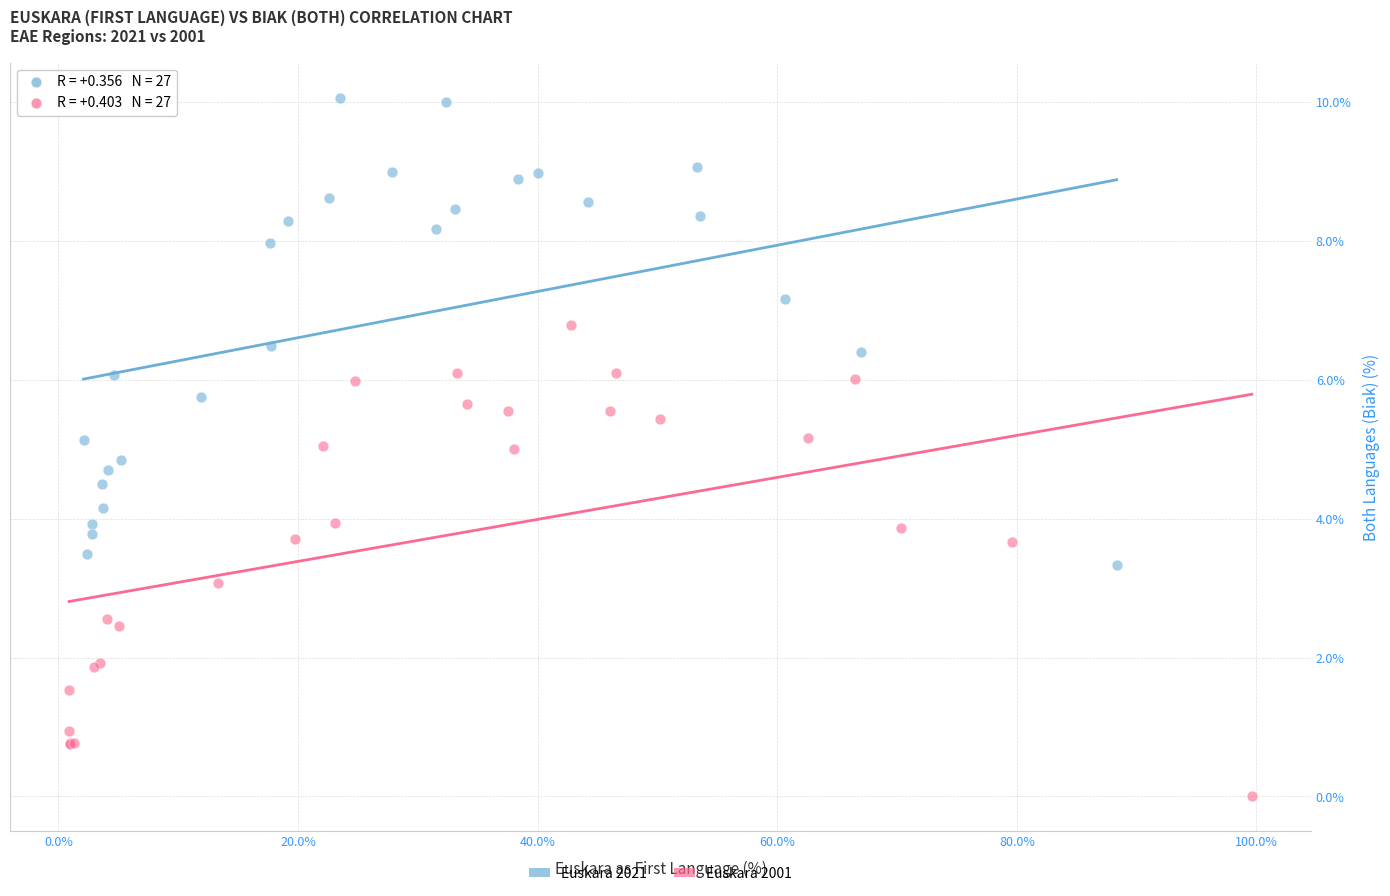

Which series reaches the minimum Y coordinate?

Euskara 2001